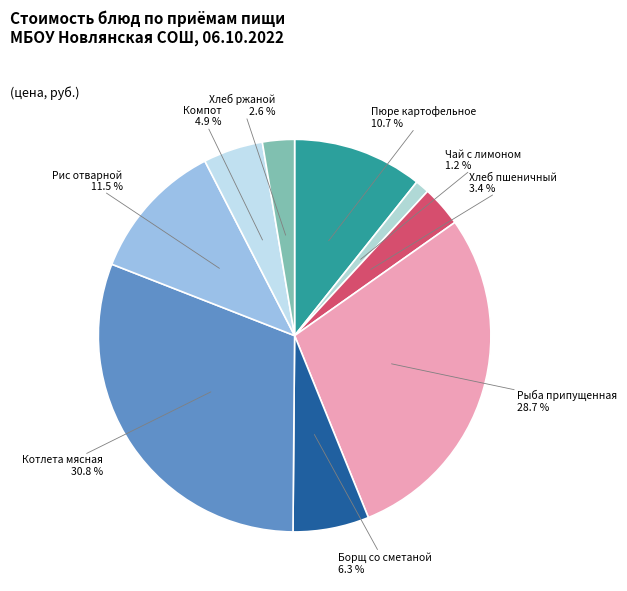

How much of the chart is everything except Чай с лимоном?

98.8%